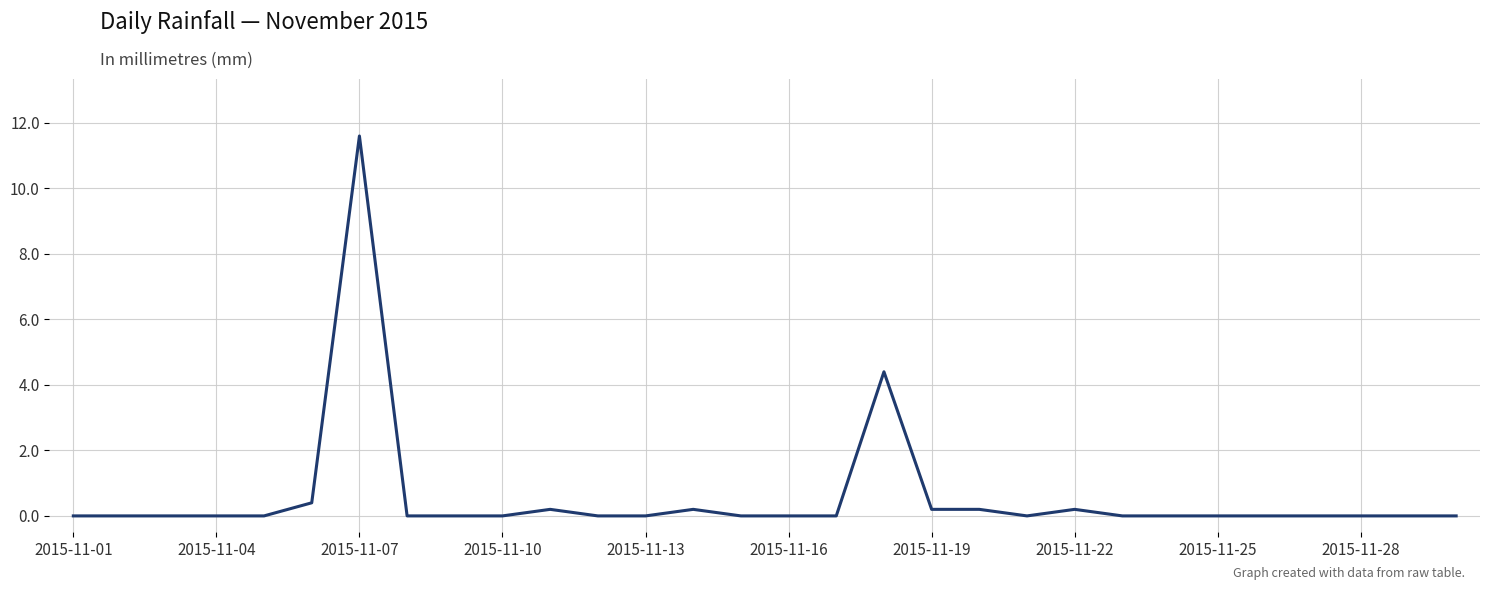

Does the chart display data point markers on the line(s)?

No